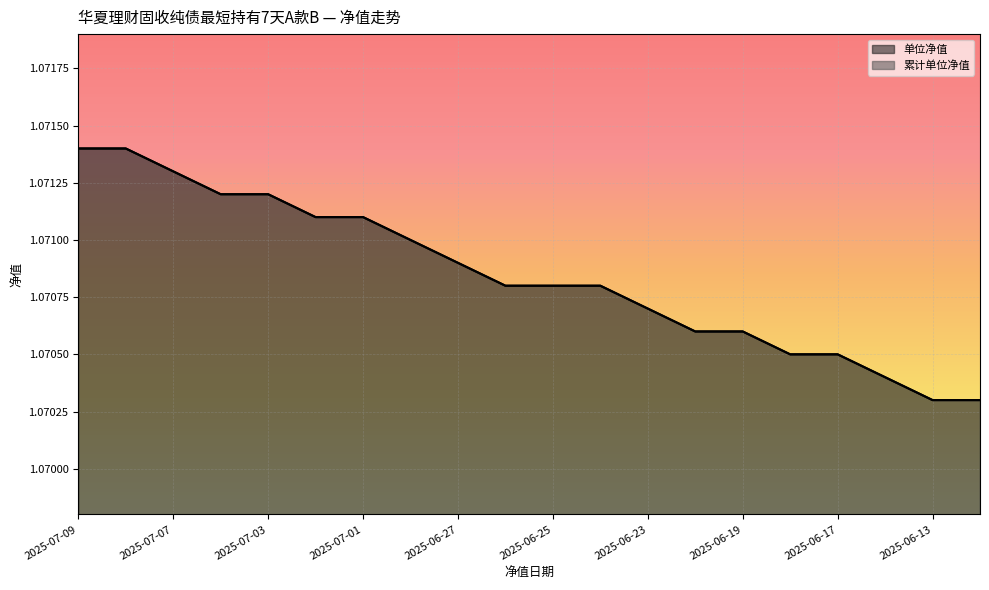

True or false: 单位净值 and 累计单位净值 cross at least once.

False